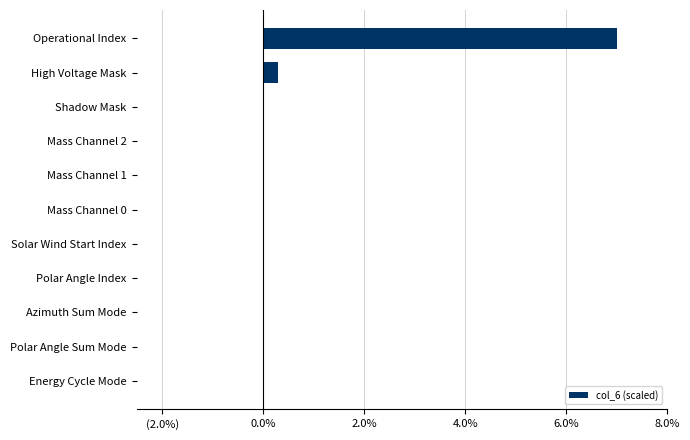

Are the bars horizontal?

Yes